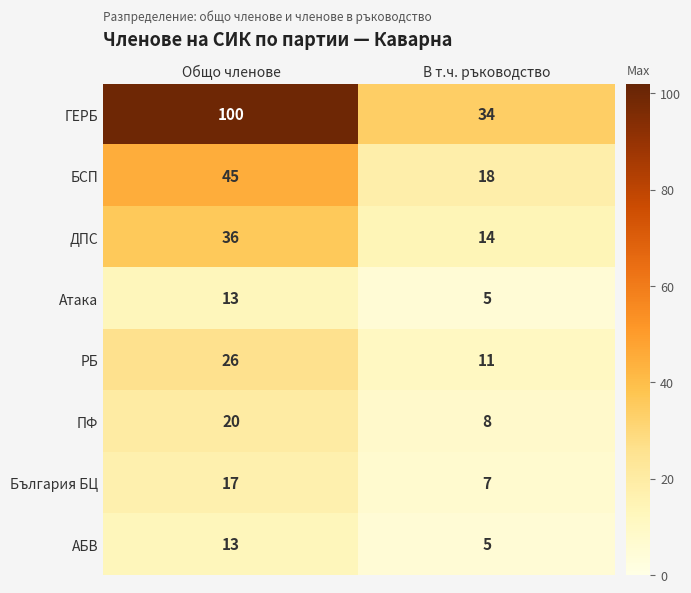

What is the average value of the АБВ series?

9